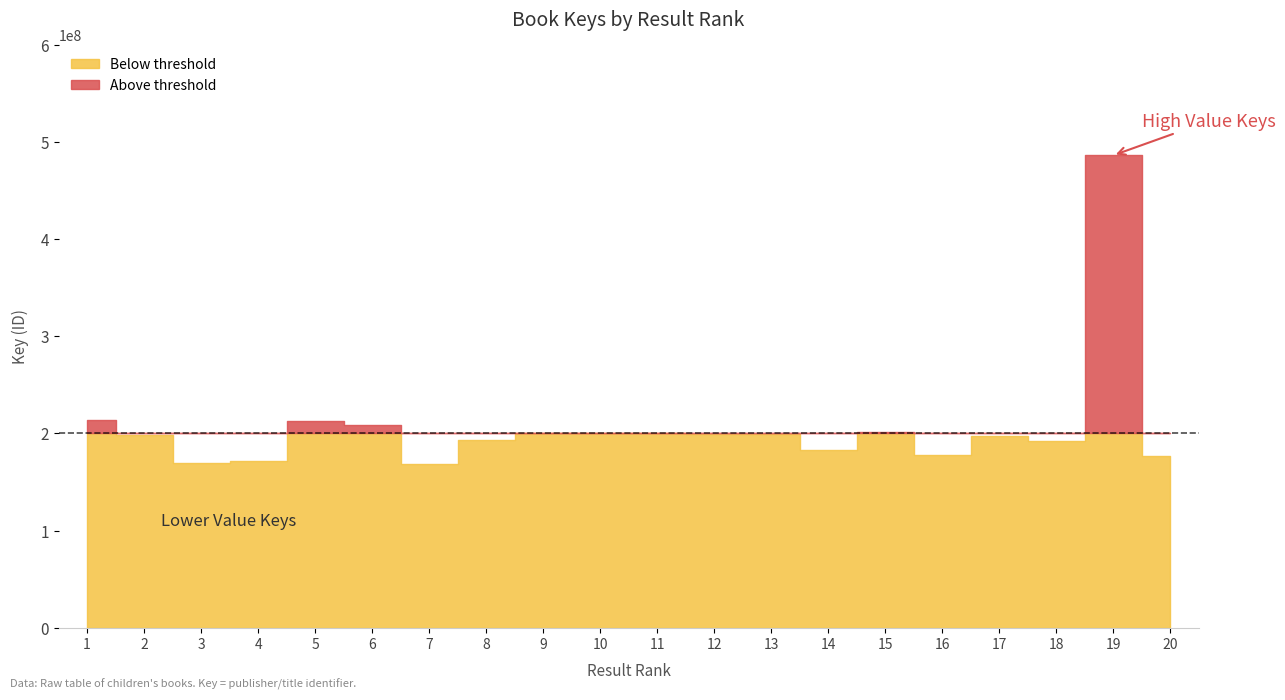

What value does the data have at 15, to the nearest 100?

201884500